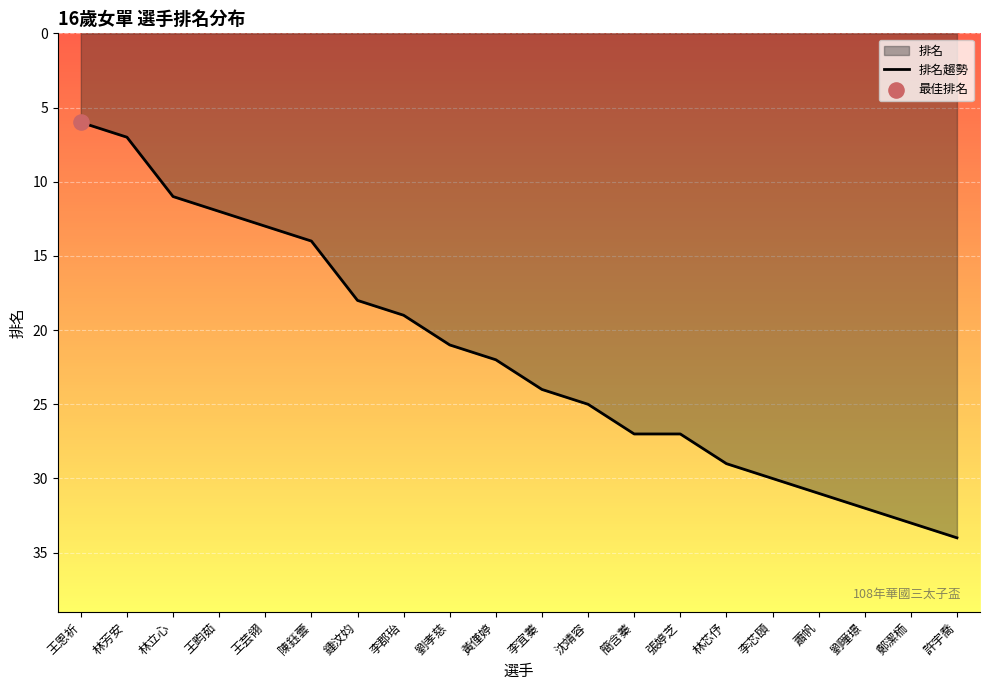

What is the ratio of the value at 黃僅婷 to the value at 王恩祈?

3.7